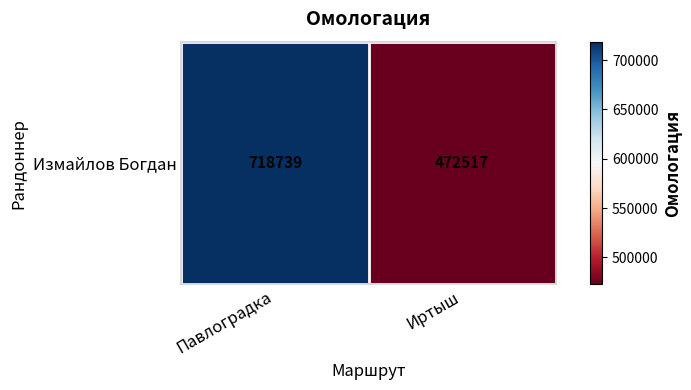

Reading left to right, what are all the values shown in this chart?

Павлоградка=718739	Иртыш=472517